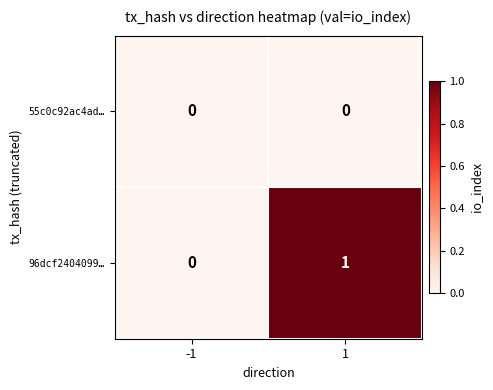

Rank the series by their average value, from lowest to highest.

55c0c92ac4ad…, 96dcf2404099…